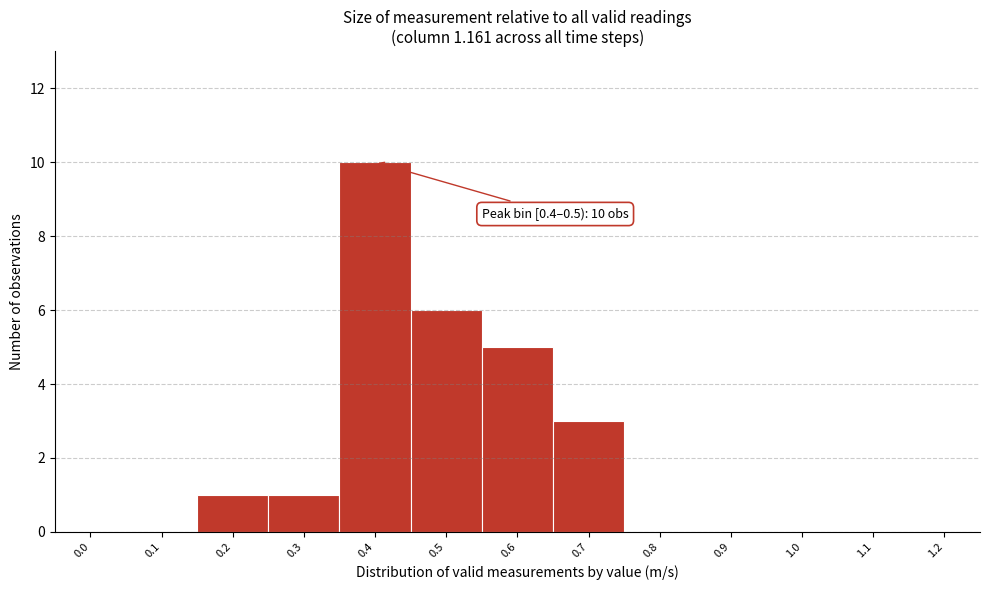

Reading left to right, transcribe all the data shown in this chart.

0.0=0	0.1=0	0.2=1	0.3=1	0.4=10	0.5=6	0.6=5	0.7=3	0.8=0	0.9=0	1.0=0	1.1=0	1.2=0